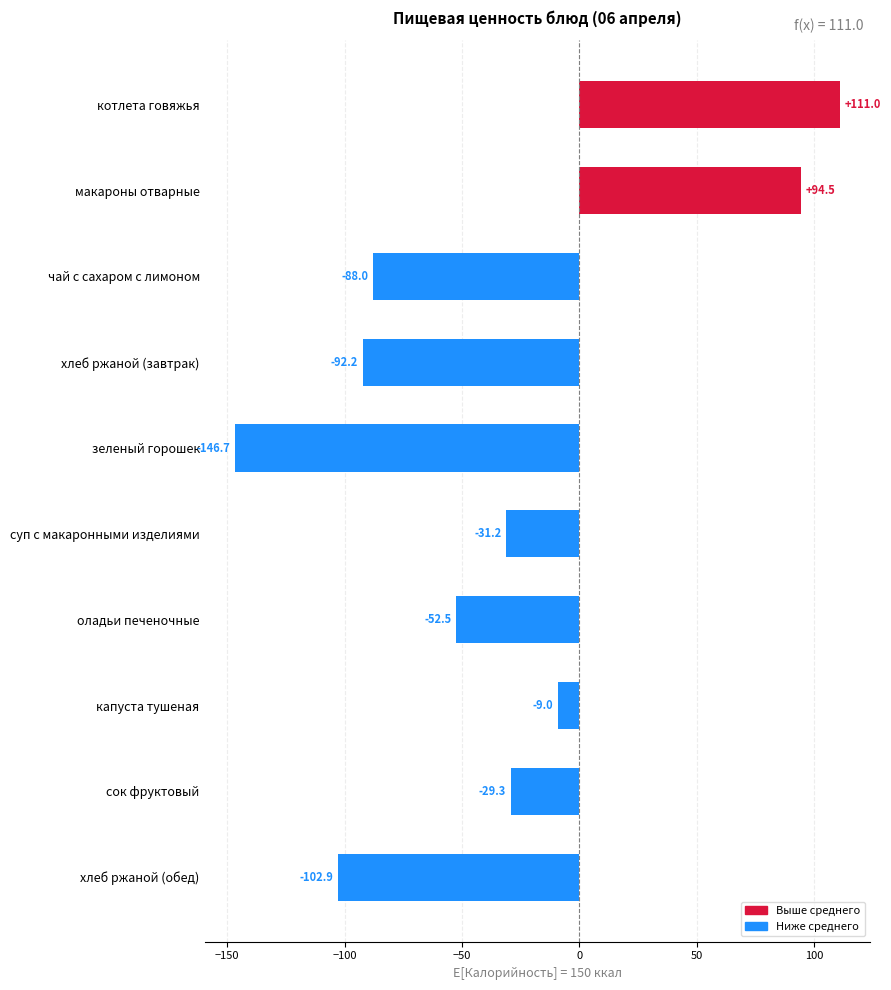

Rank the categories by value from highest to lowest.

котлета говяжья, макароны отварные, капуста тушеная, сок фруктовый, суп с макаронными изделиями, оладьи печеночные, чай с сахаром с лимоном, хлеб ржаной (завтрак), хлеб ржаной (обед), зеленый горошек